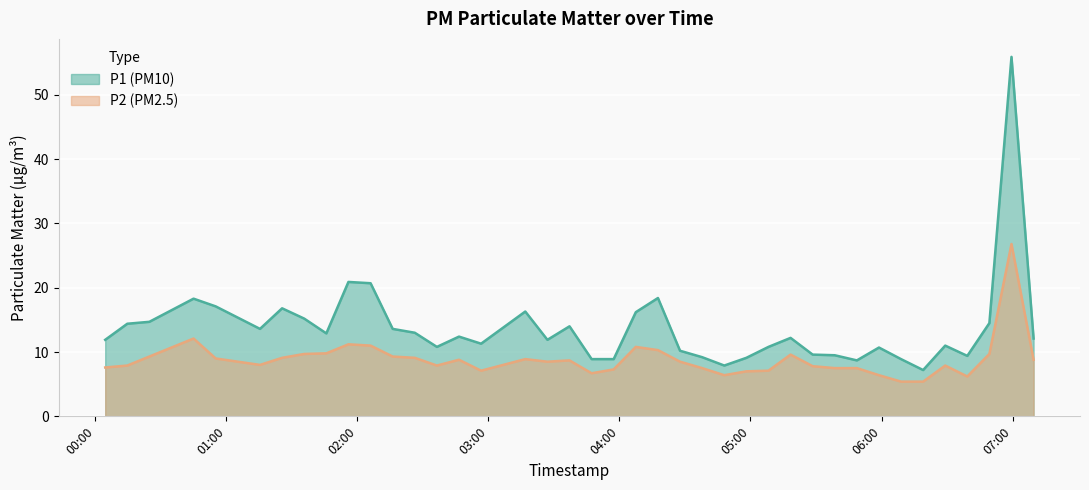

In P1, how many points are higher than both neighbors (excluding endpoints)?

11